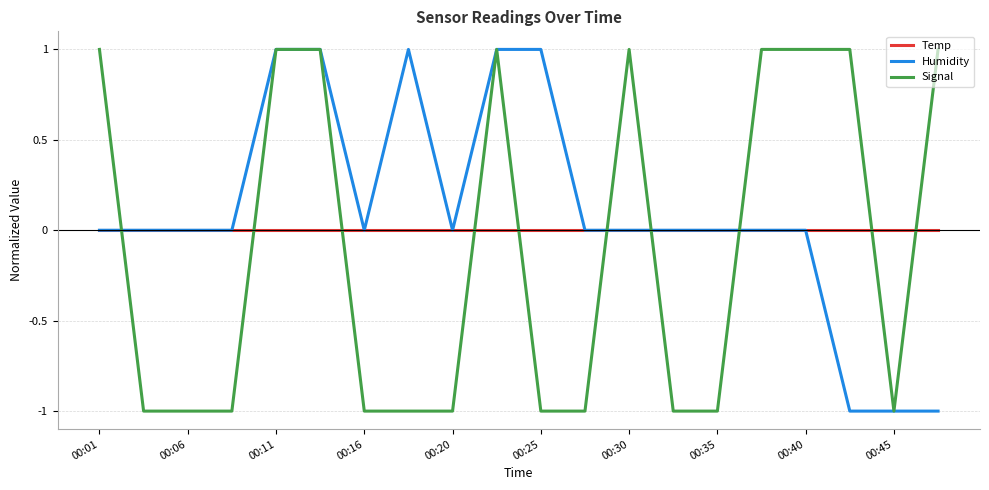

What is the smallest value displayed?

-1.0